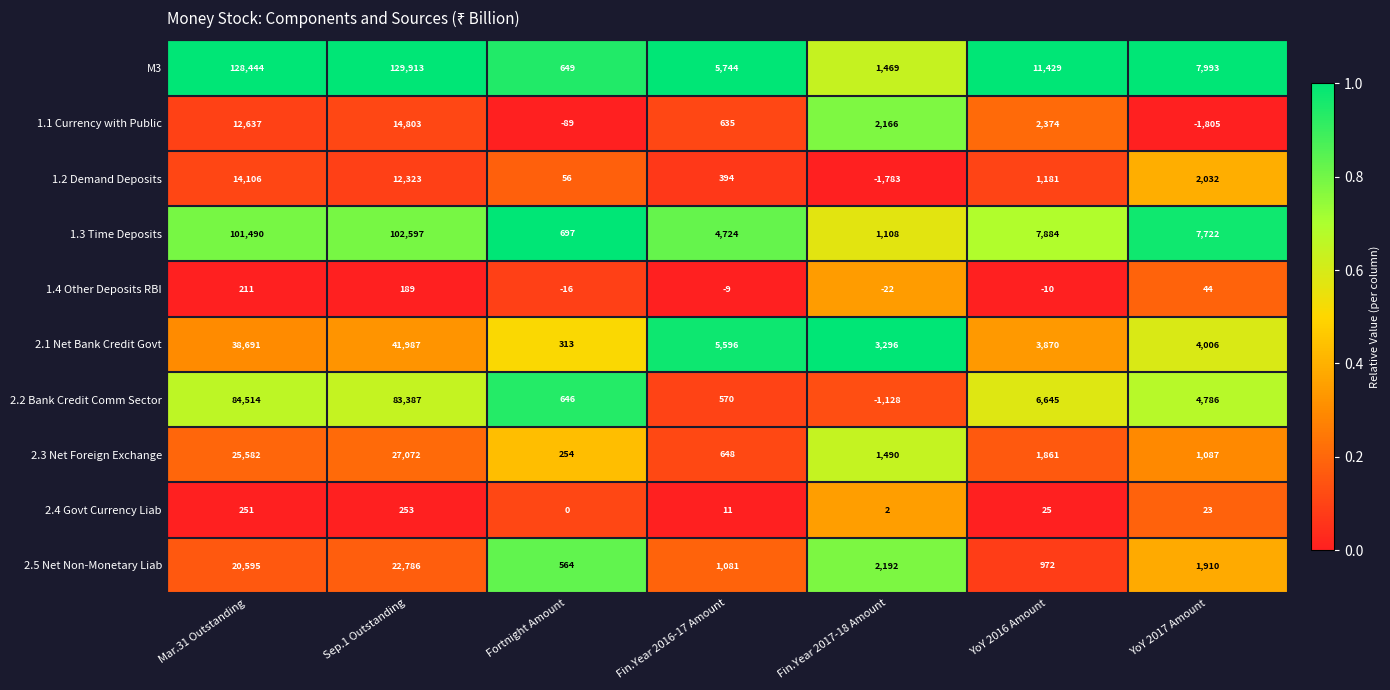

Count the number of data series in this chart.

10